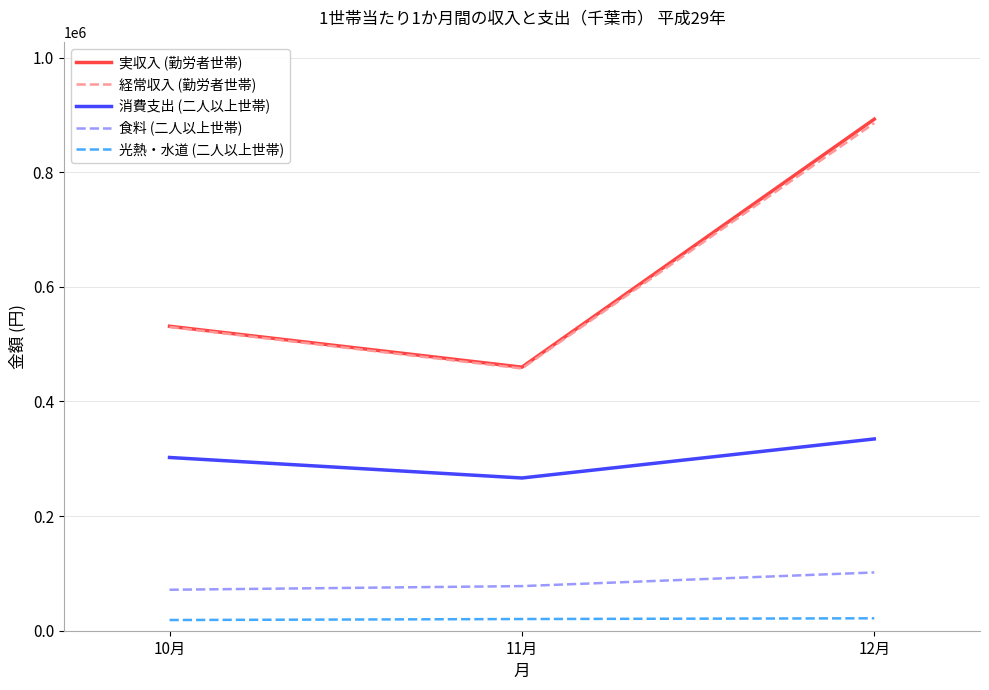

How many 経常収入 (勤労者世帯) values are between 457481 and 885571?

3